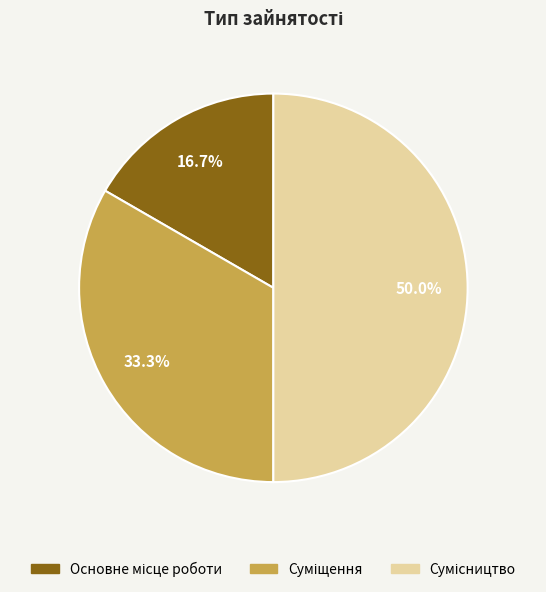

Rank the categories by value from lowest to highest.

Основне місце роботи, Суміщення, Сумісництво